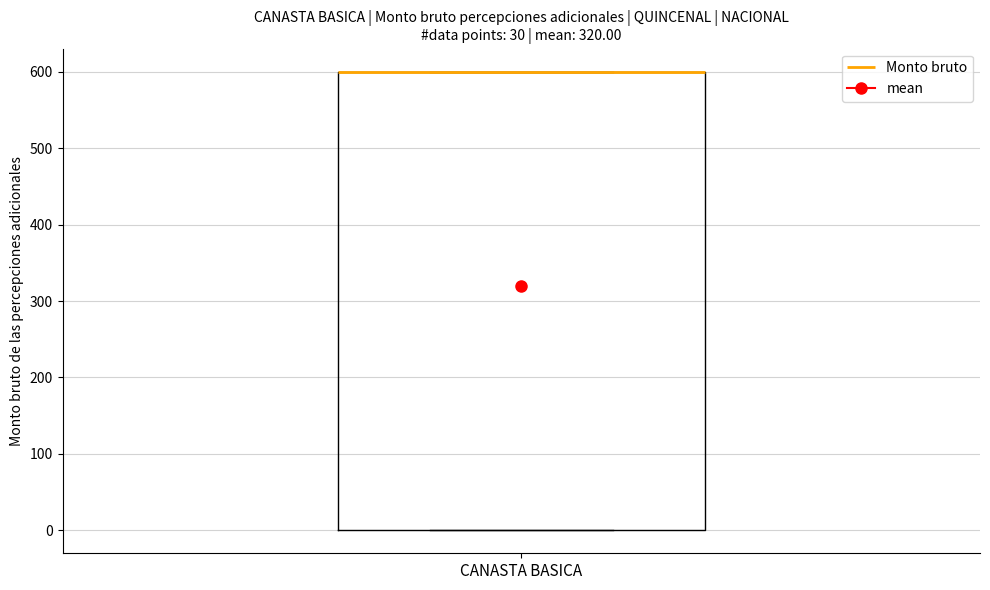

Where is the lower edge of the box for CANASTA BASICA on the y-axis? The values are not printed on the chart, so give them approximately, as read against the axis.

0